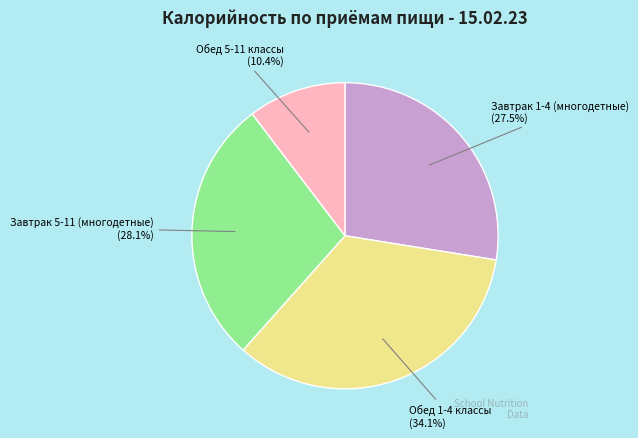

Is it true that Обед 5-11 классы is 10% of the pie?

True